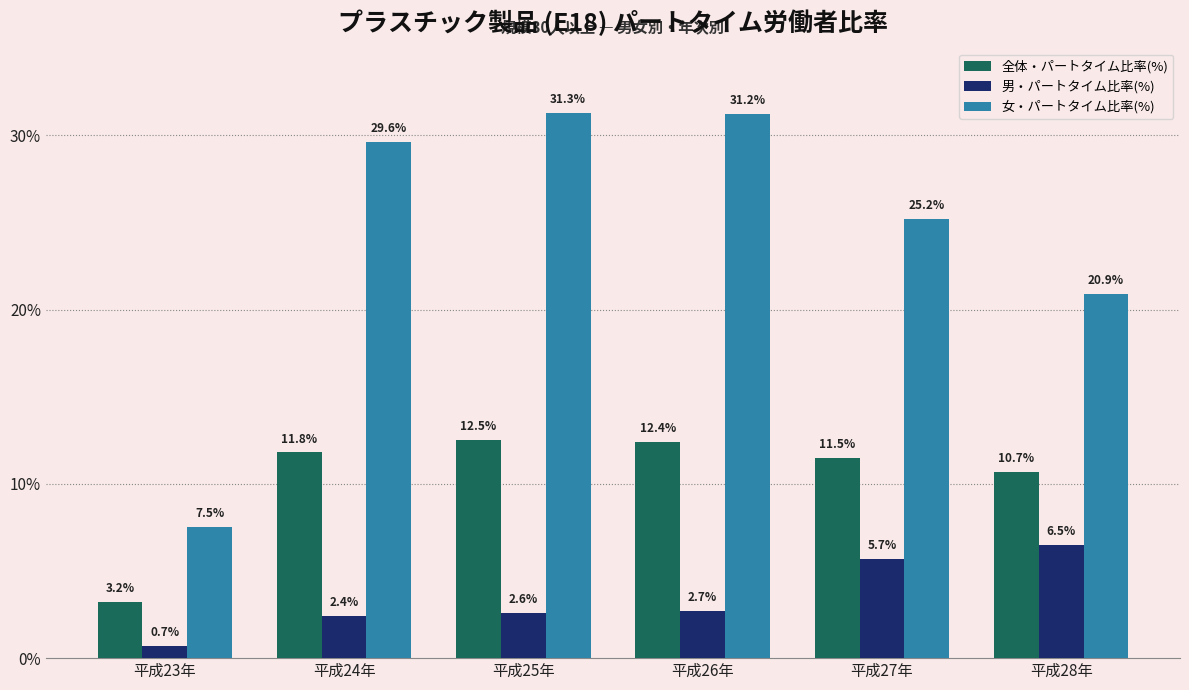

True or false: 全体・パートタイム比率(%) has a value of 4.4 at 平成25年.

False